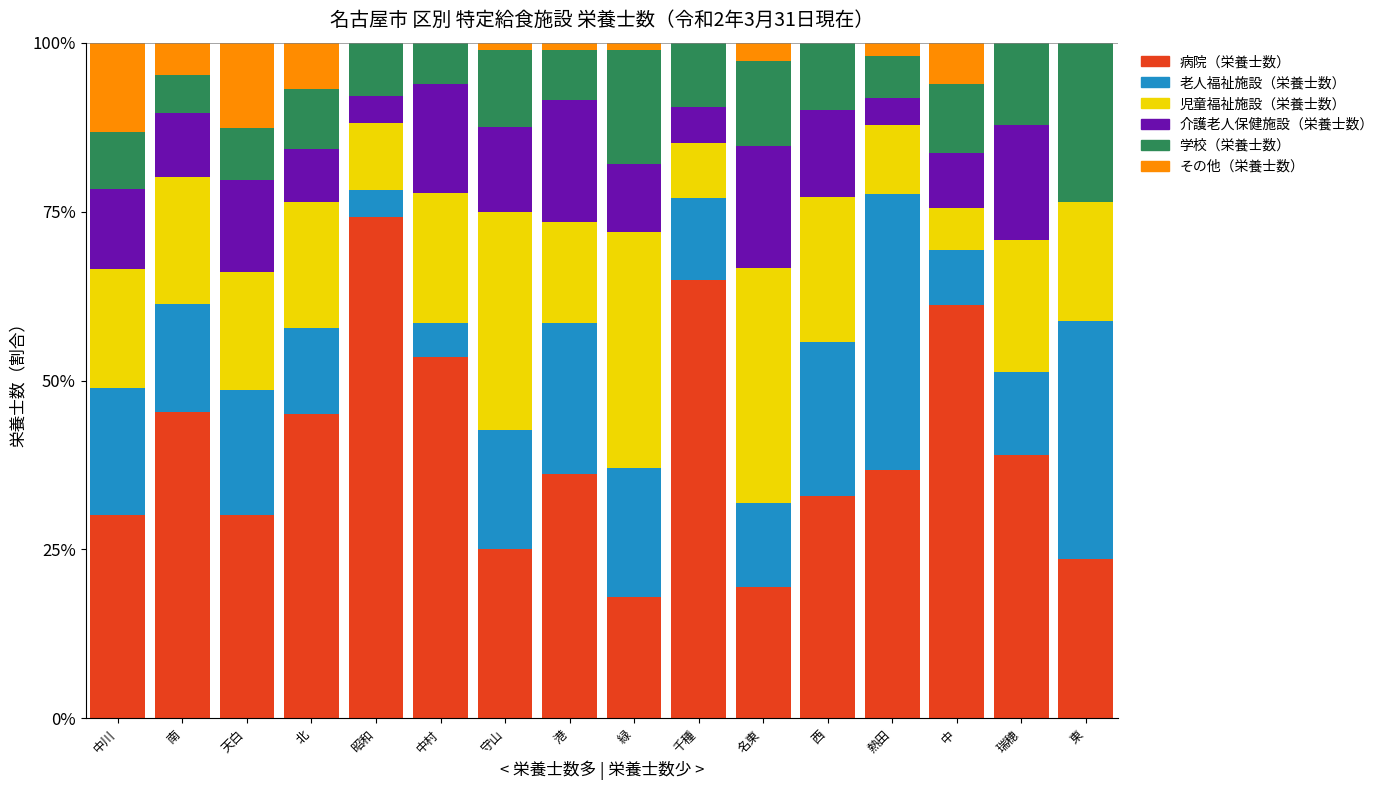

What is the total value across all series at 北?

100.0